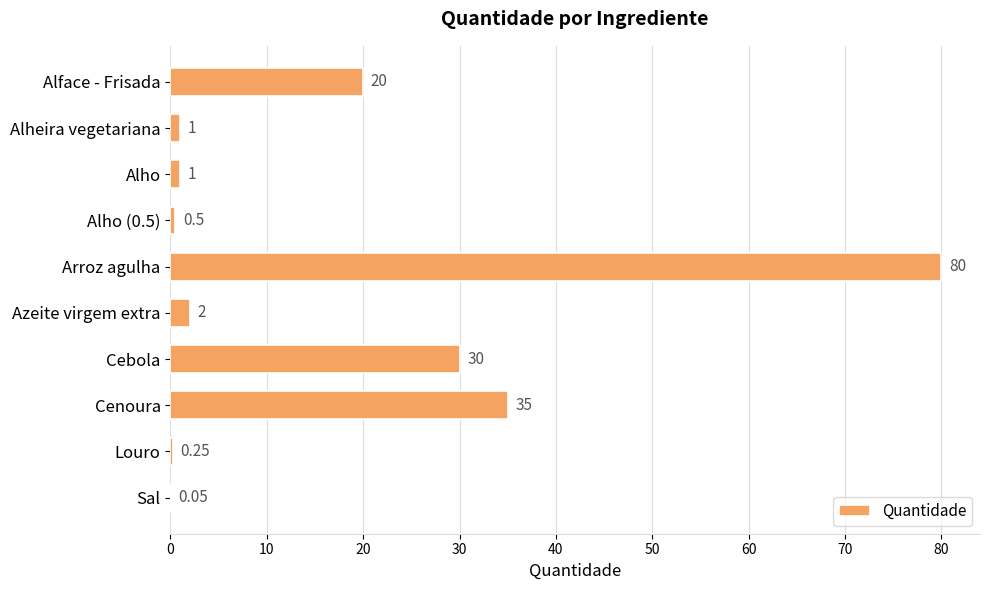

What is the sum of all values?

169.8